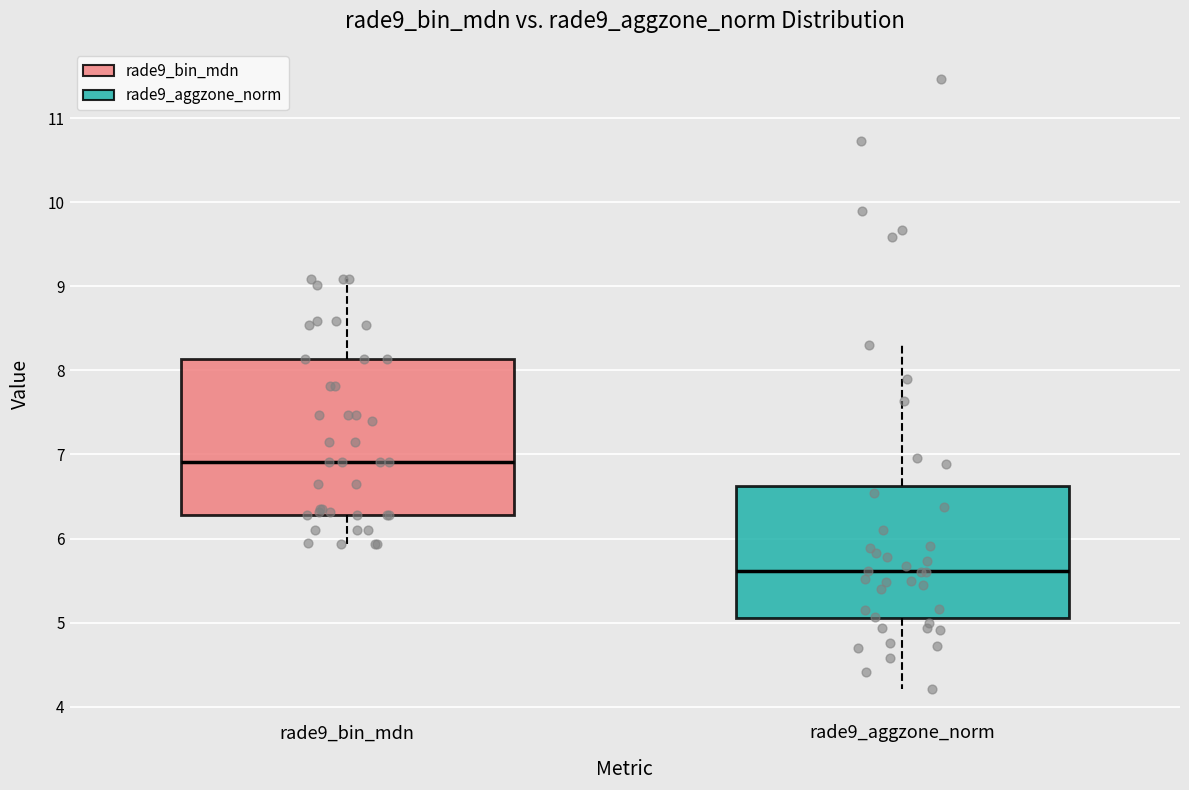

Reading left to right, read every box against the y-axis: the position of its median line, the range the box covers, and the ends of its whiskers. The values are not printed on the chart, so give them approximately, as read against the axis.

rade9_bin_mdn: median 6.9, box 6.3 to 8.1, whiskers 5.9 to 9.1
rade9_aggzone_norm: median 5.6, box 5.1 to 6.6, whiskers 4.2 to 8.3